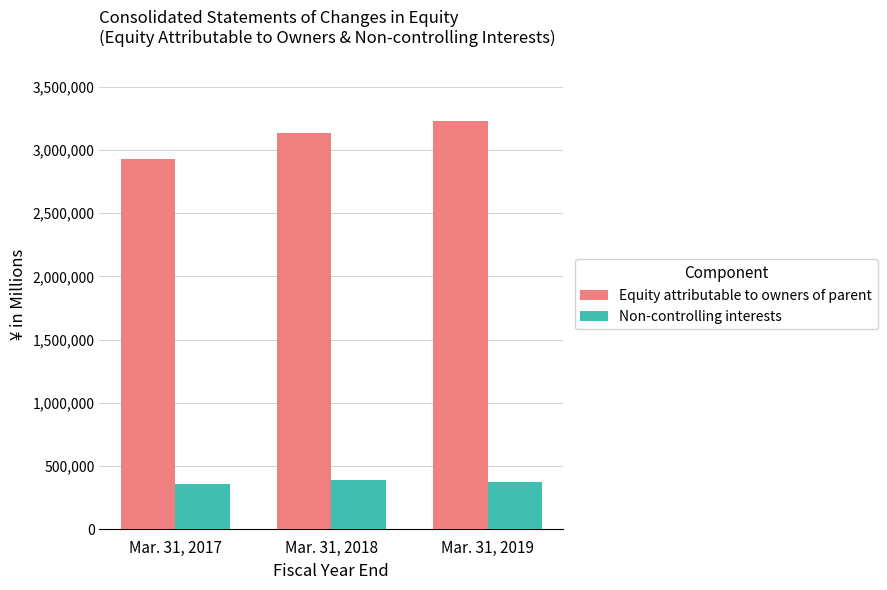

What is the sum of all Equity attributable to owners of parent values?

9299013